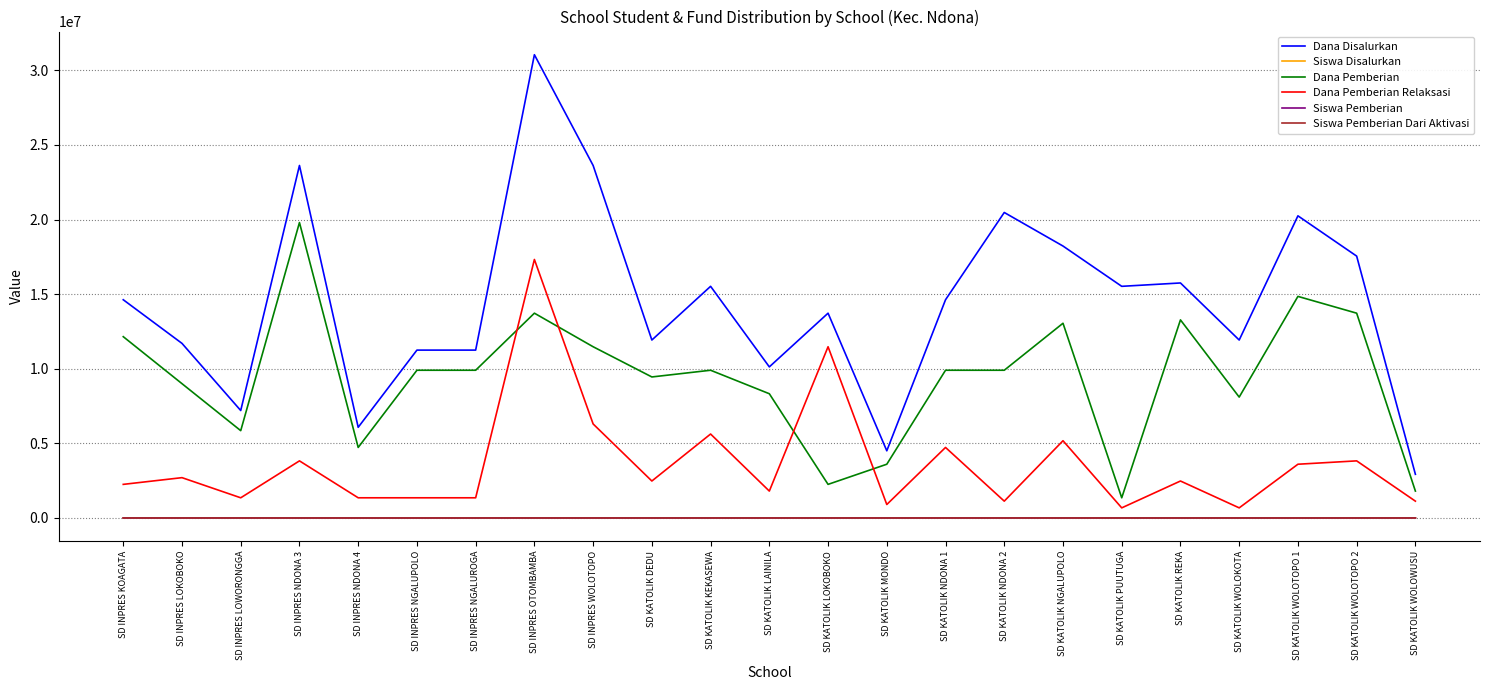

Which series has the widest spread of values?

Dana Disalurkan